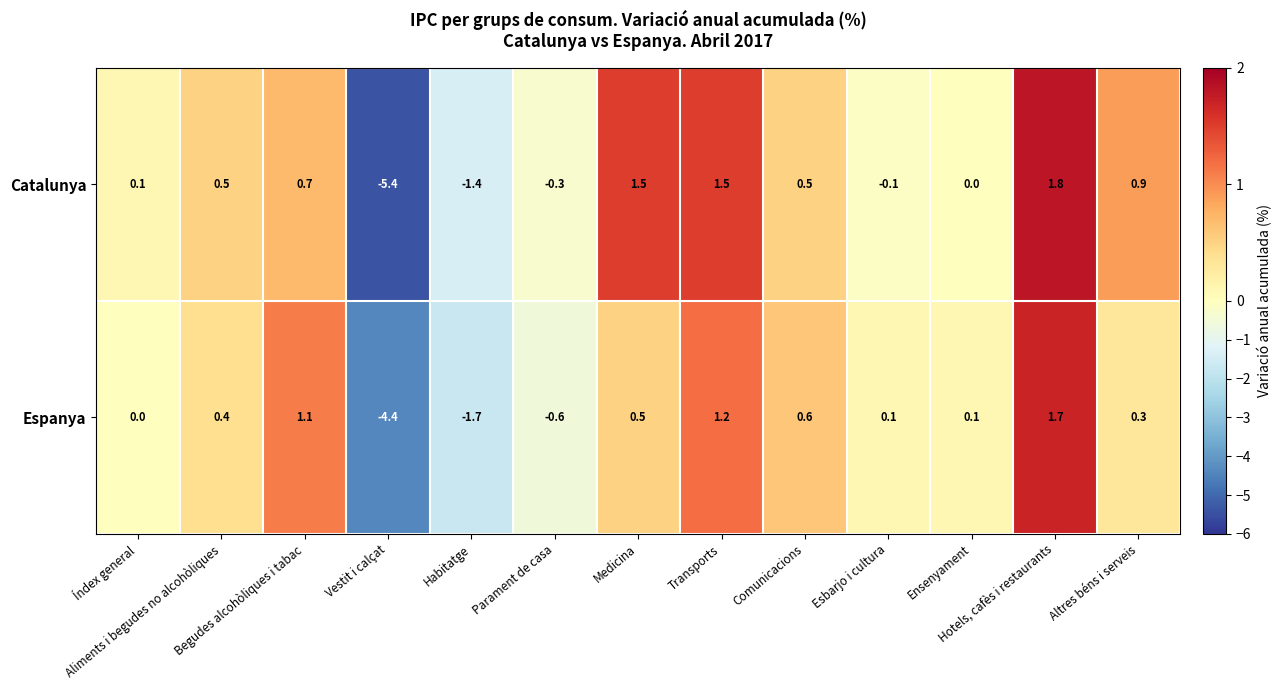

At how many categories does at least one series exceed -2?

12